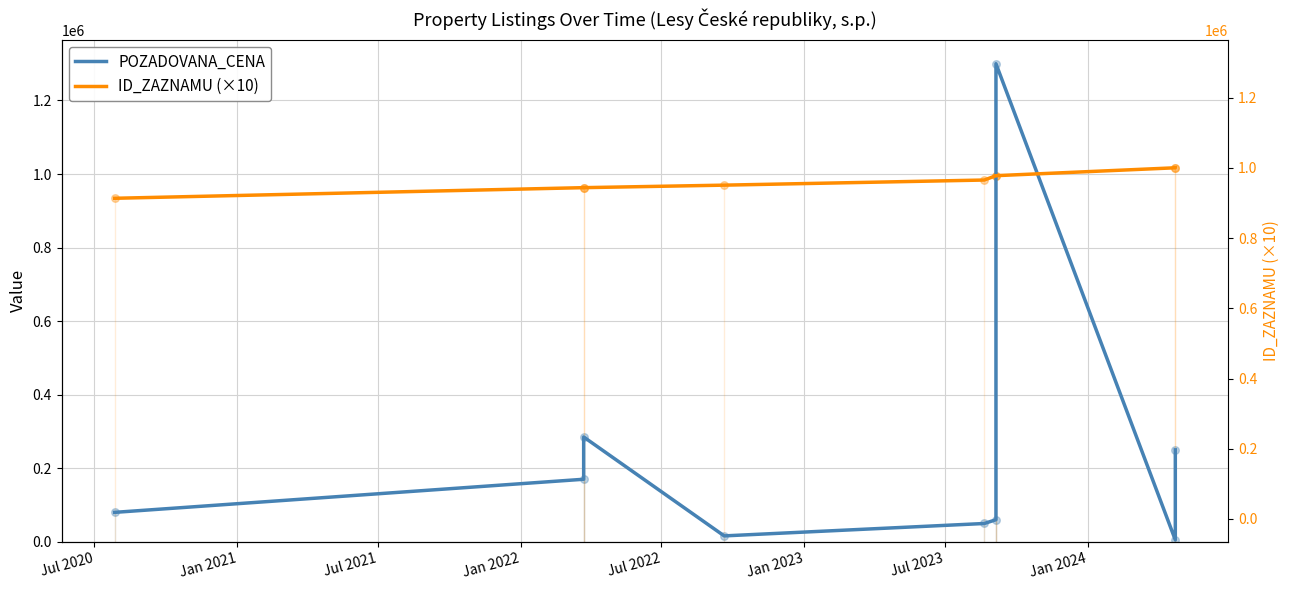

Which series reaches the minimum Y coordinate?

POZADOVANA_CENA